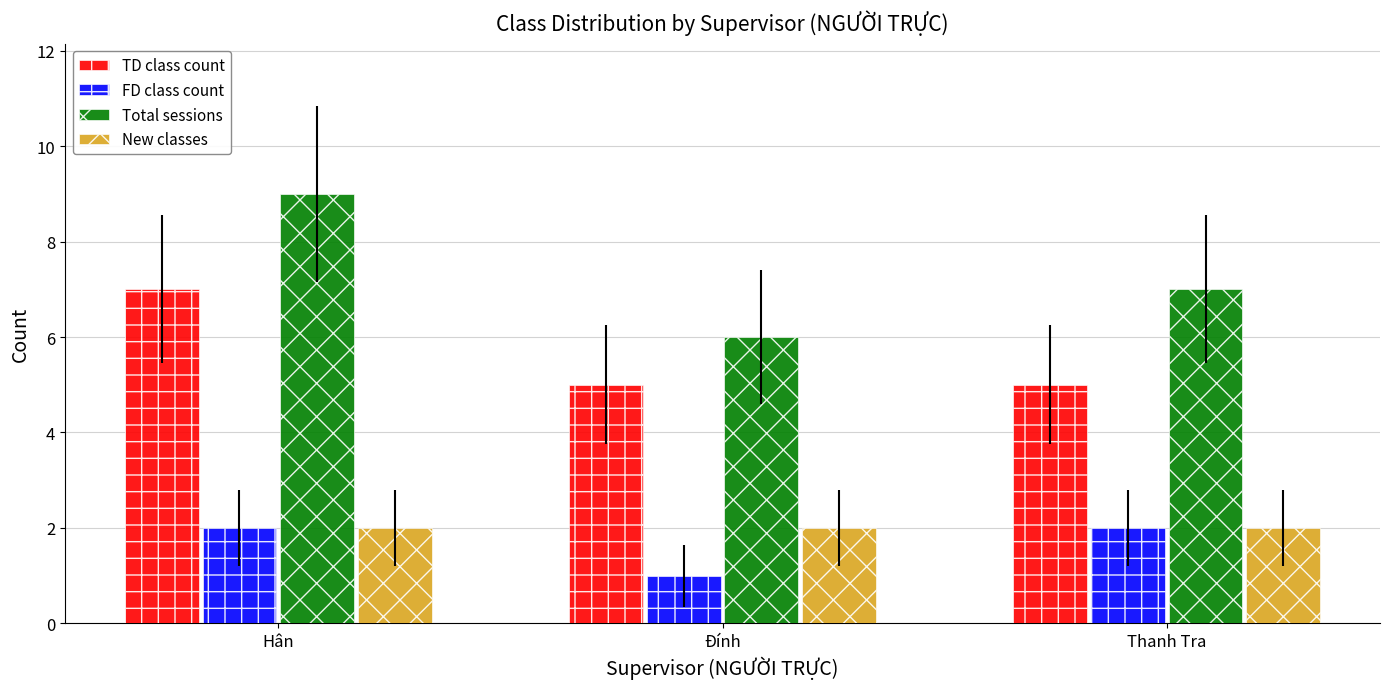

What is the highest value of the TD class count series?

7